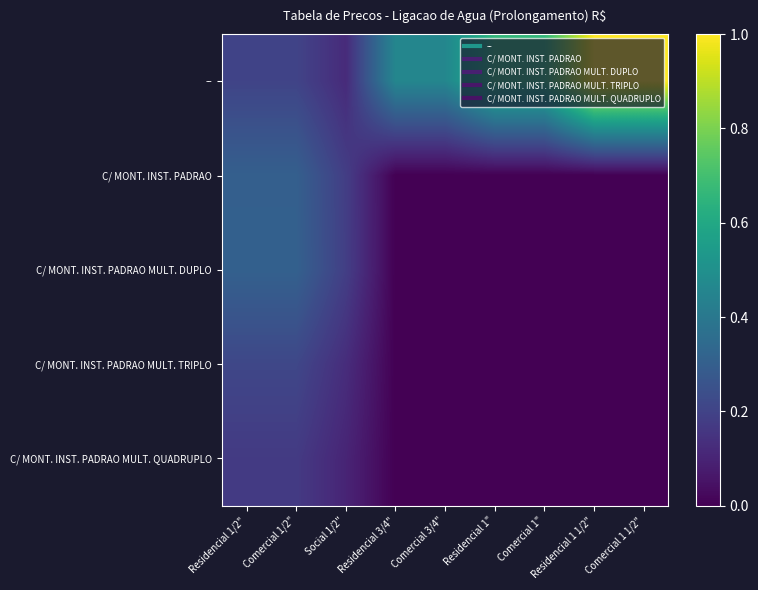

Rank the series by their maximum value, from highest to lowest.

--, C/ MONT. INST. PADRAO MULT. DUPLO, C/ MONT. INST. PADRAO, C/ MONT. INST. PADRAO MULT. TRIPLO, C/ MONT. INST. PADRAO MULT. QUADRUPLO